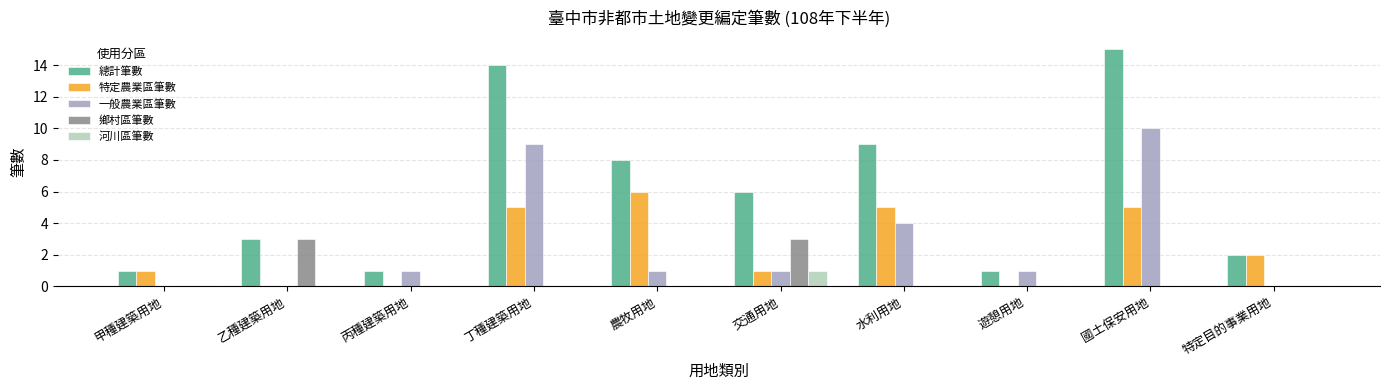

What is the greatest value displayed?

15